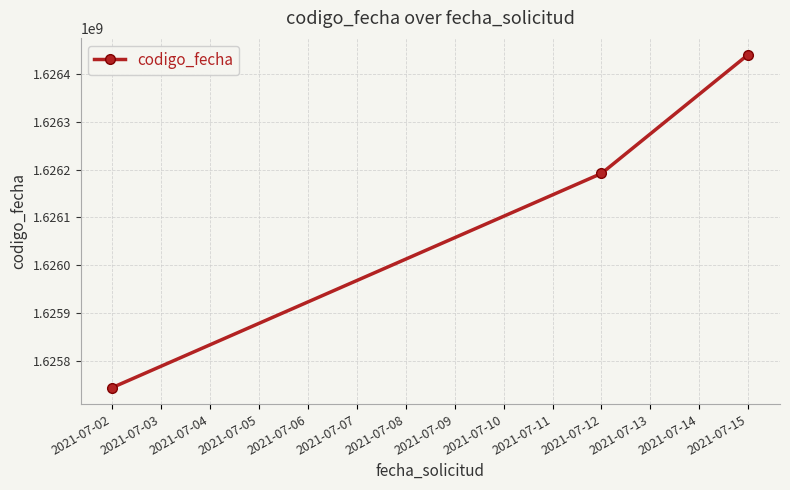

Does the chart have visible grid lines?

Yes